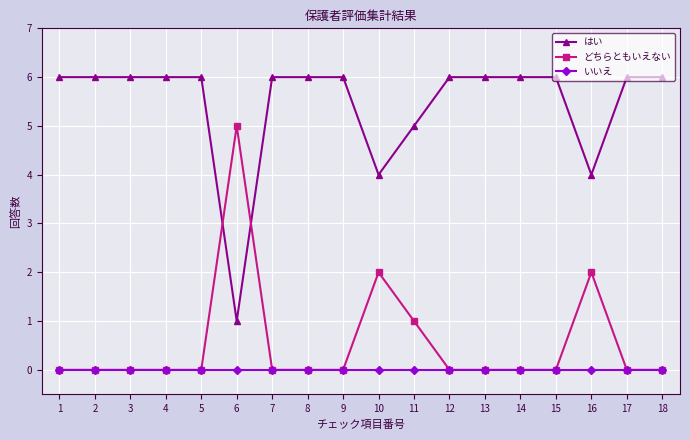

True or false: いいえ and はい intersect in this chart.

False